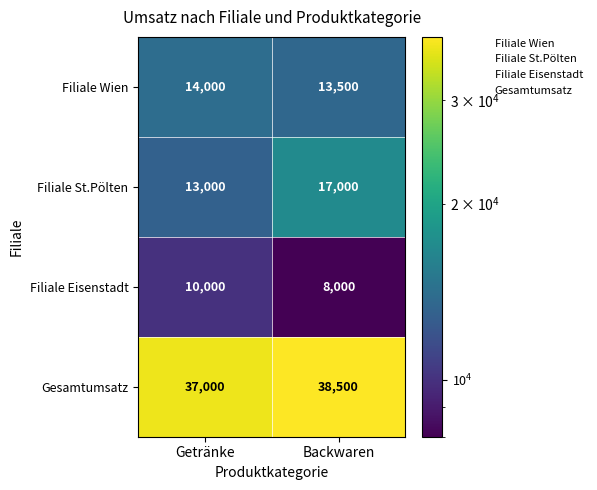

At how many categories does at least one series exceed 26357?

2